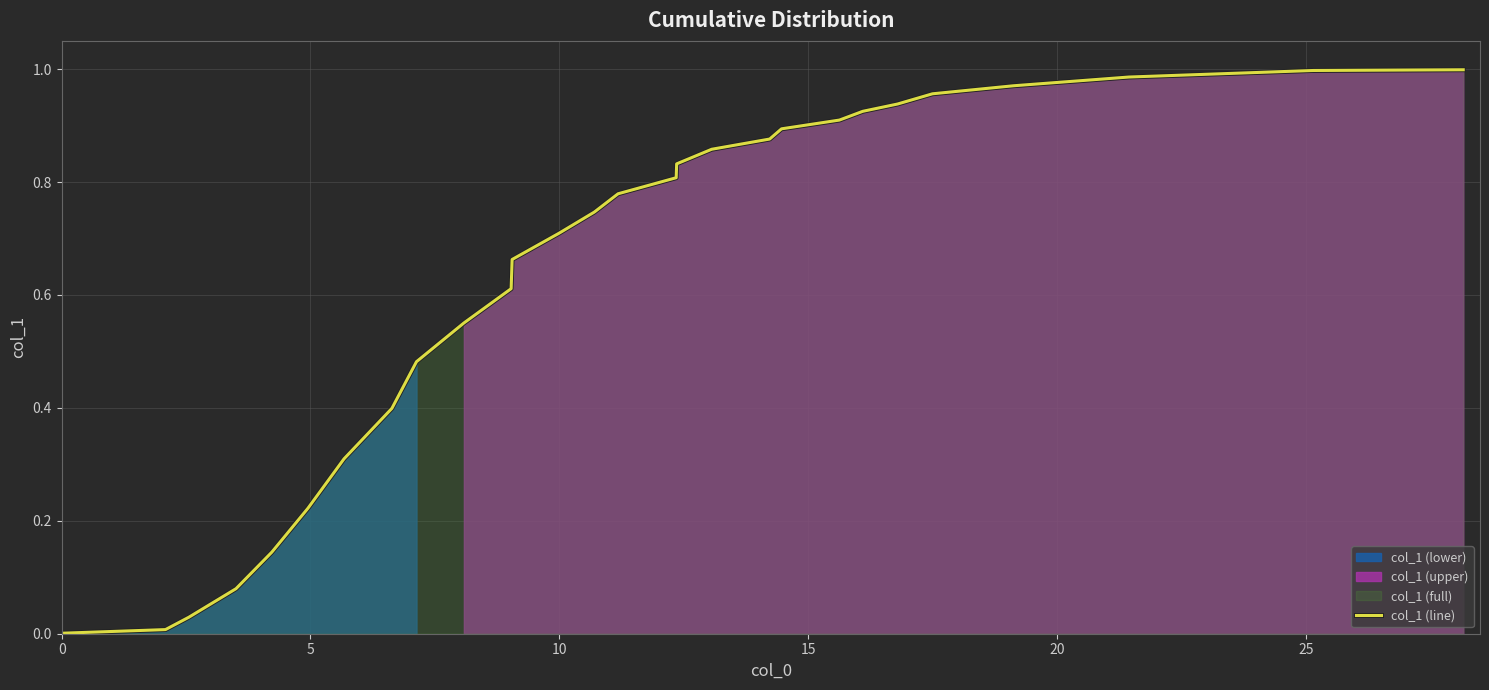

Between 25 and 0, which is larger?

25